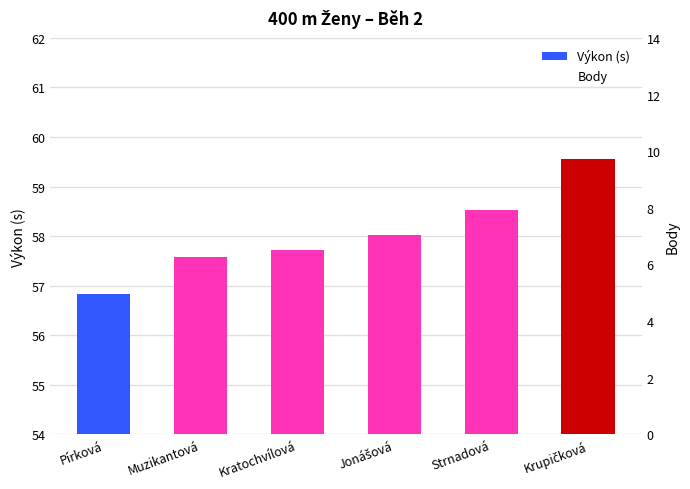

What is the value of the Body bar at the 2nd from the left?

5.0